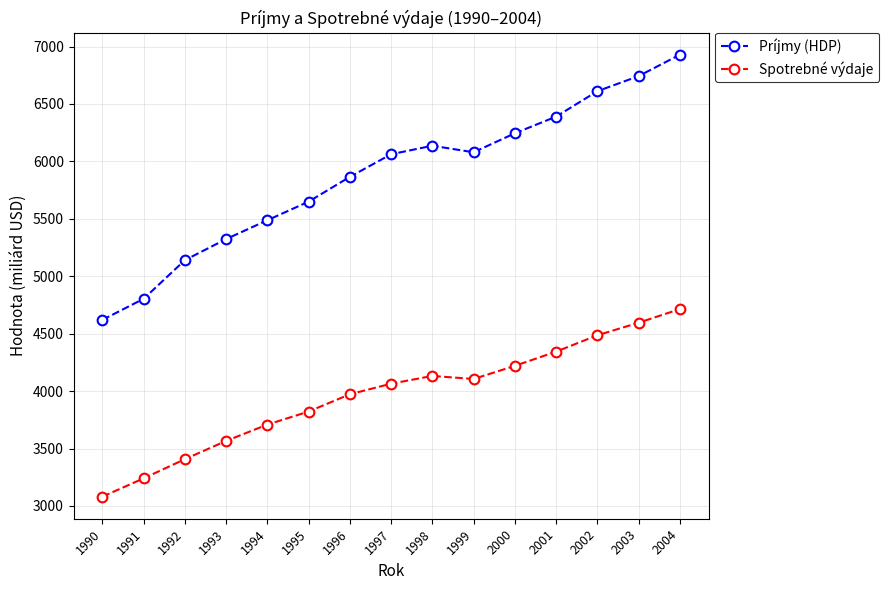

Reading left to right, list all the values displayed in this chart.

Príjmy (HDP): 4620.3	4803.7	5140.1	5323.5	5487.7	5649.5	5865.2	6062.0	6136.3	6079.4	6244.4	6389.6	6610.7	6742.1	6928.4
Spotrebné výdaje: 3081.5	3240.6	3407.6	3566.5	3708.7	3822.3	3972.7	4064.6	4132.2	4105.8	4219.8	4343.6	4486.0	4595.3	4714.1